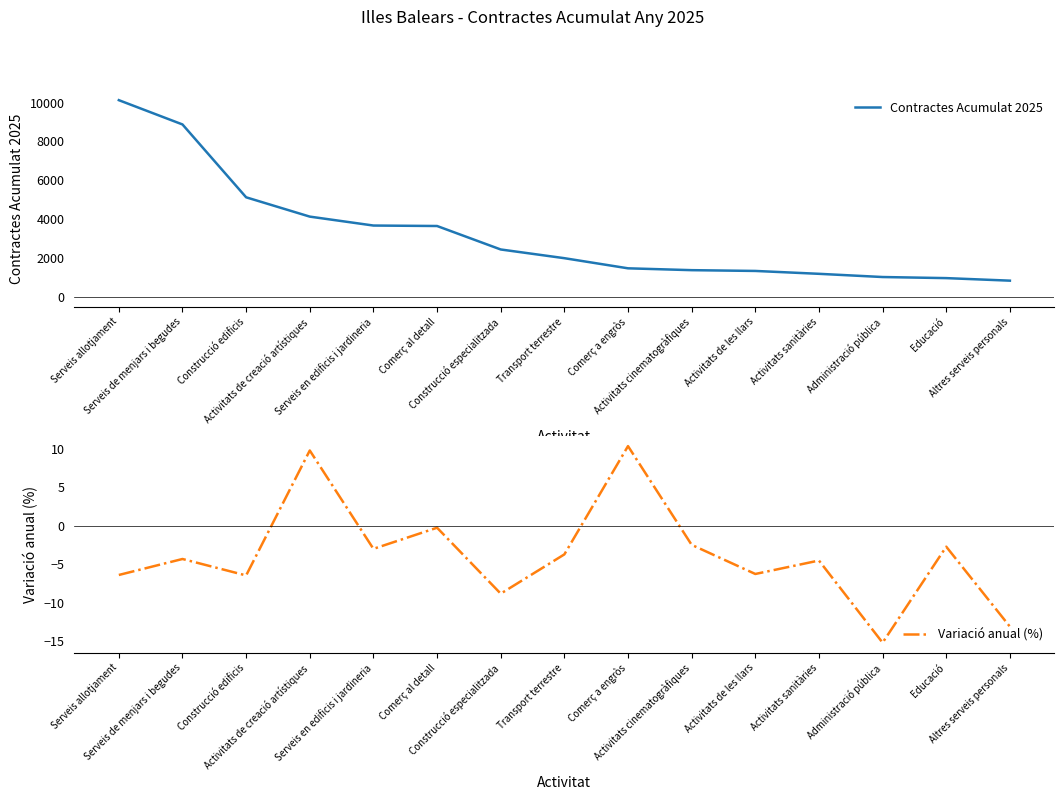

What is the lowest value of the Contractes Acumulat 2025 series?

826